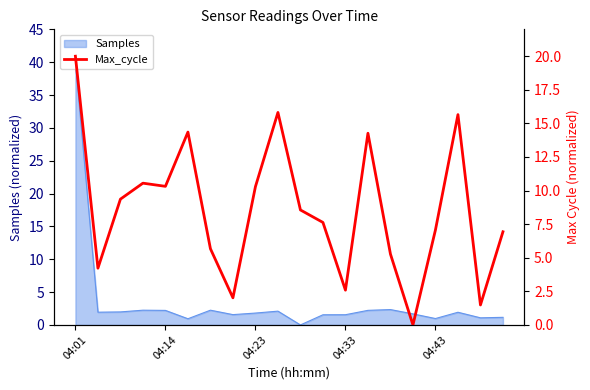

The chart shows a value of 14.4 at 5. True or false?

True